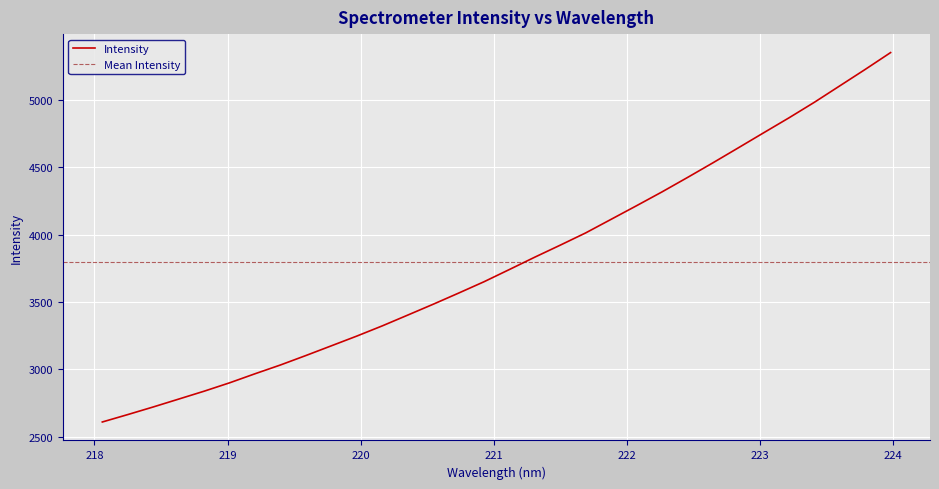

What value does the data have at 220.9264?

3650.4